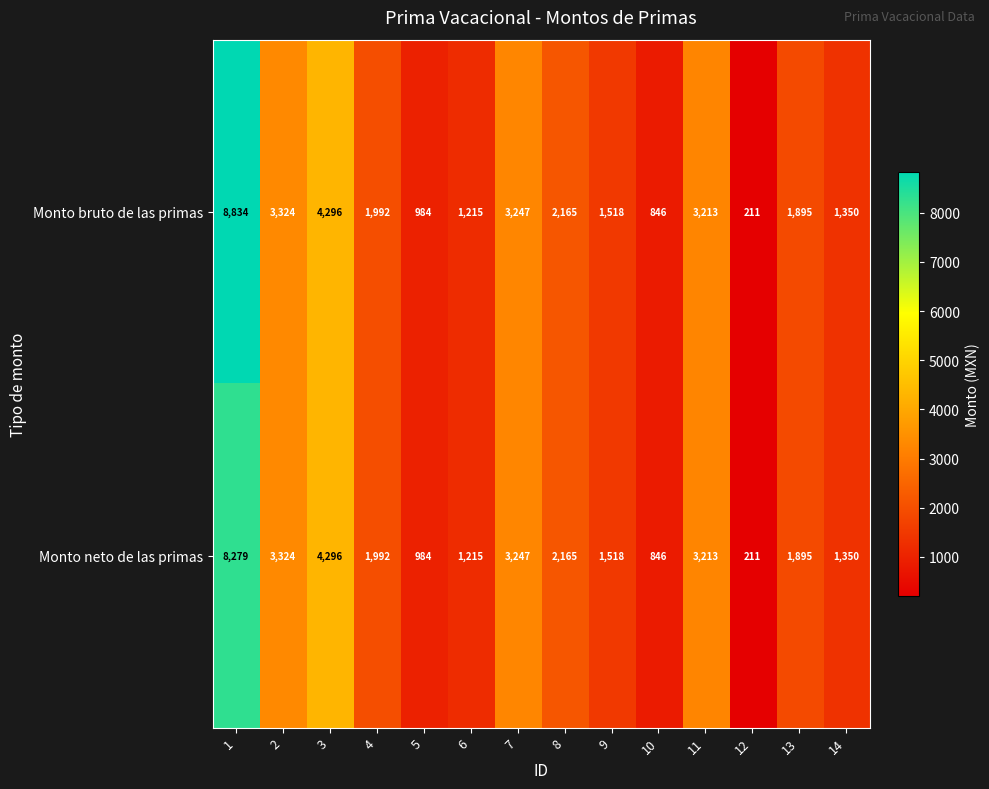

What is the sum of the Monto bruto de las primas values at 8 and 10?

3011